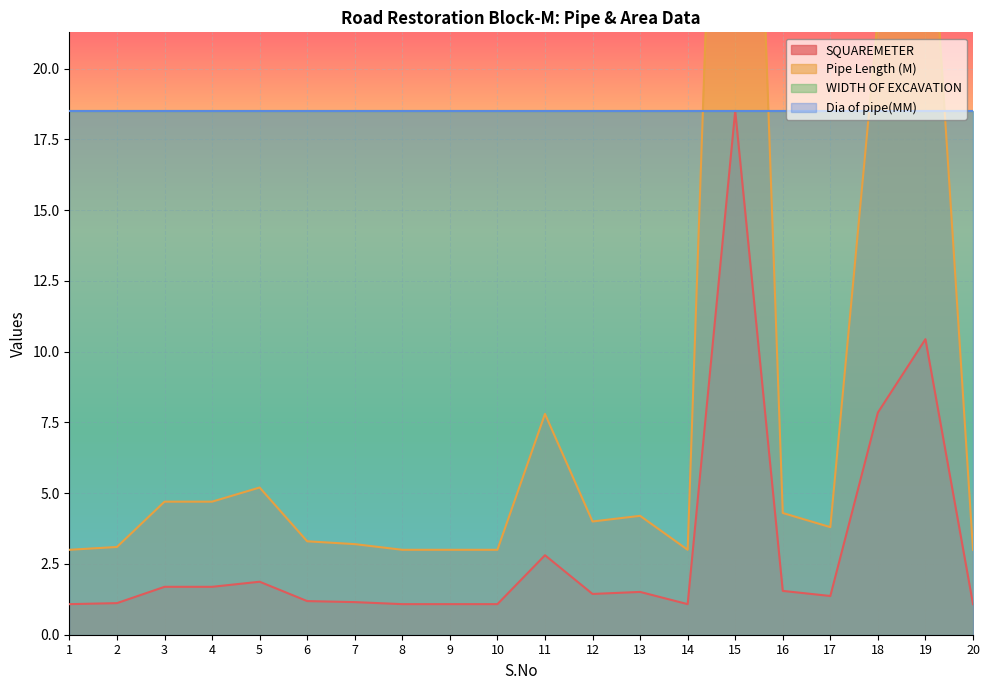

What is the average value of the SQUAREMETER series?

3.0